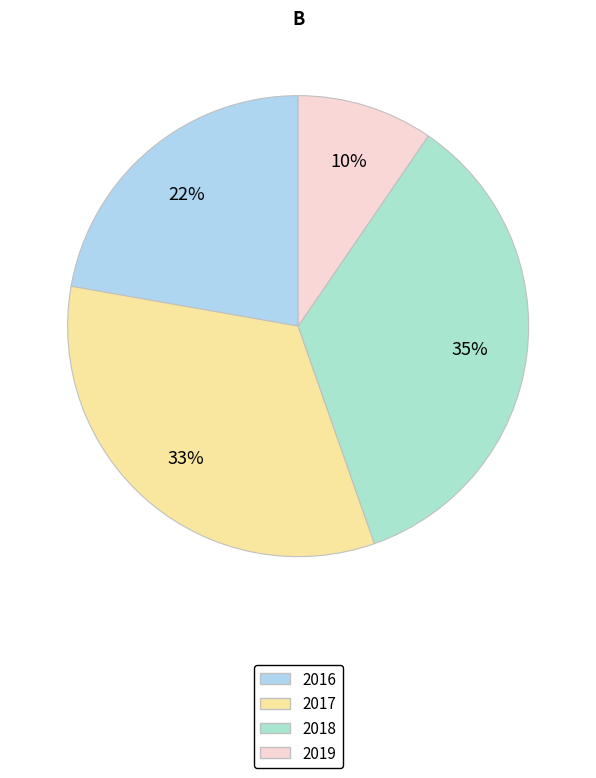

Is there a majority slice in this chart?

No